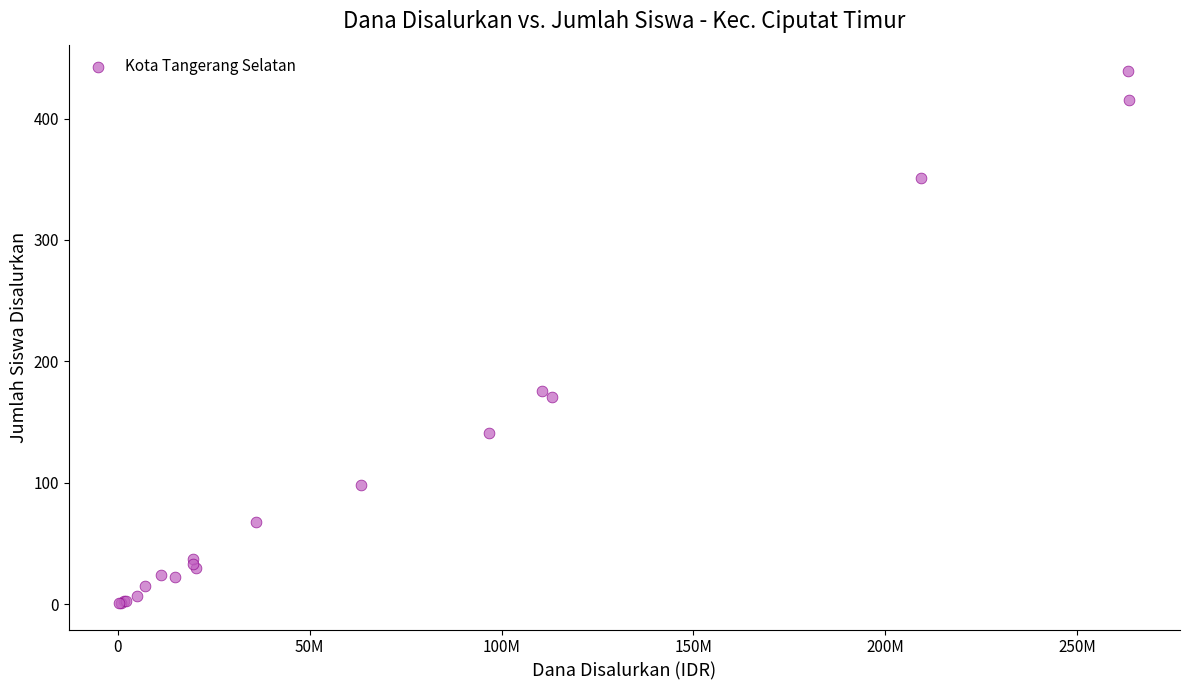

What Y value in the scatter plot is closest to 220?

176